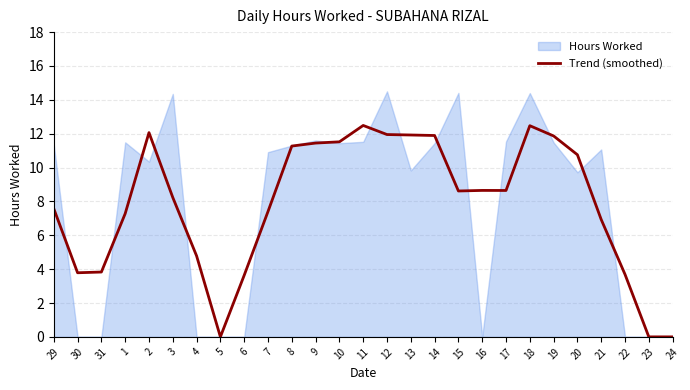

The Trend (smoothed) series shows 4.1 at 15. True or false?

False